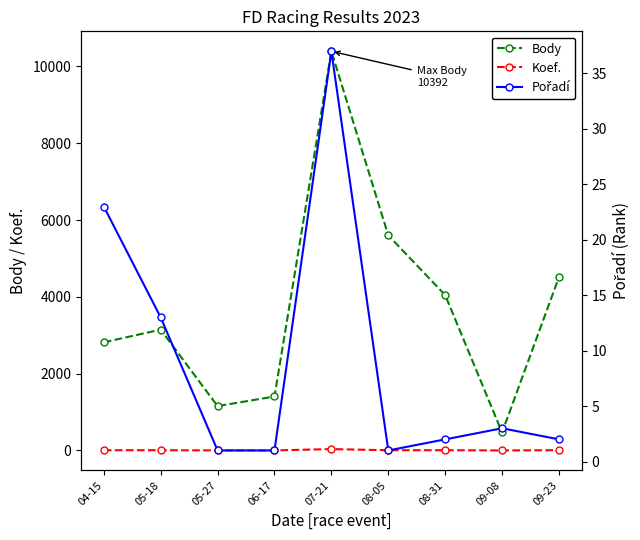

Reading right to left, transcribe all the data shown in this chart.

Body: 4515	469	4047	5600	10392	1406	1156	3146	2816
Koef.: 7	1	7	7	36	2	2	7	7
Pořadí: 2	3	2	1	37	1	1	13	23